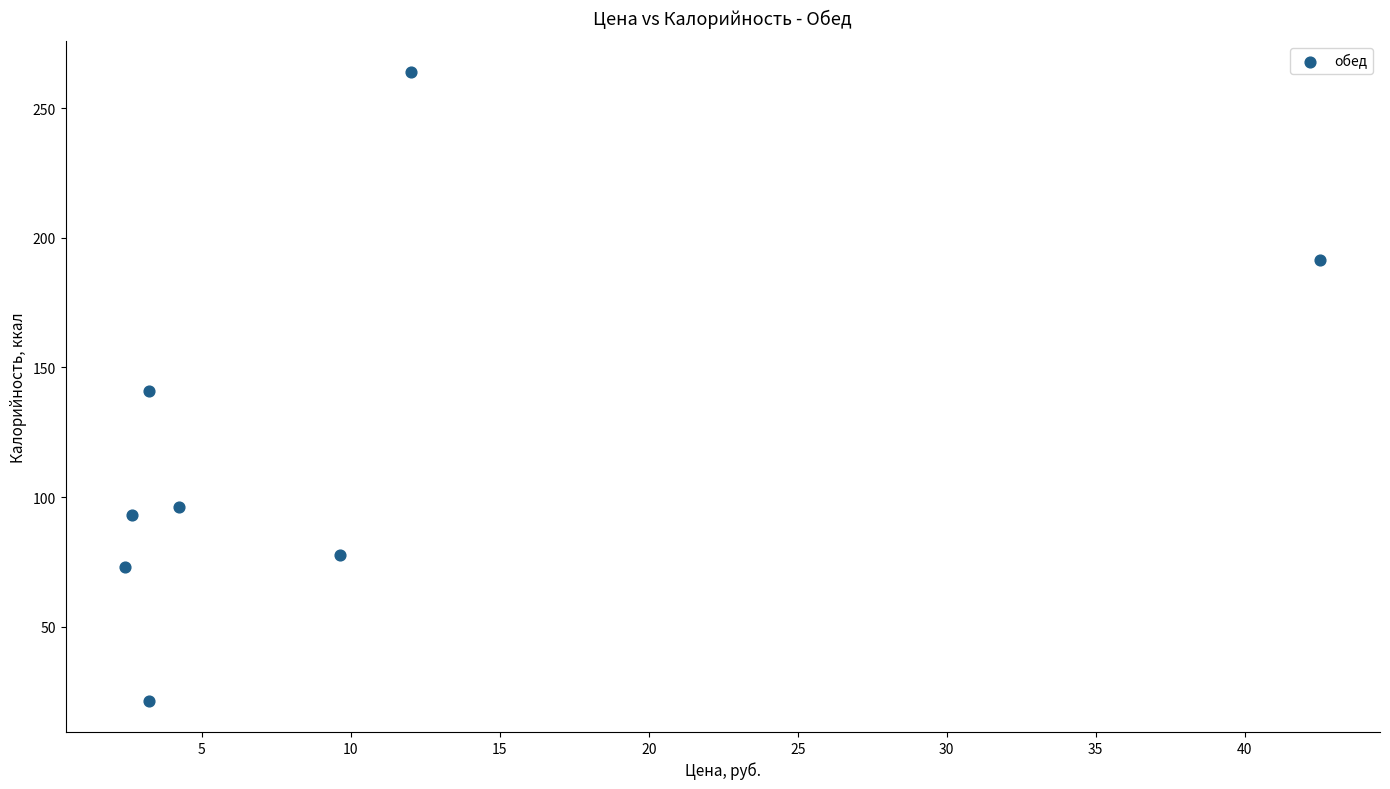

What is the range of Y values (max minus min)?

242.3